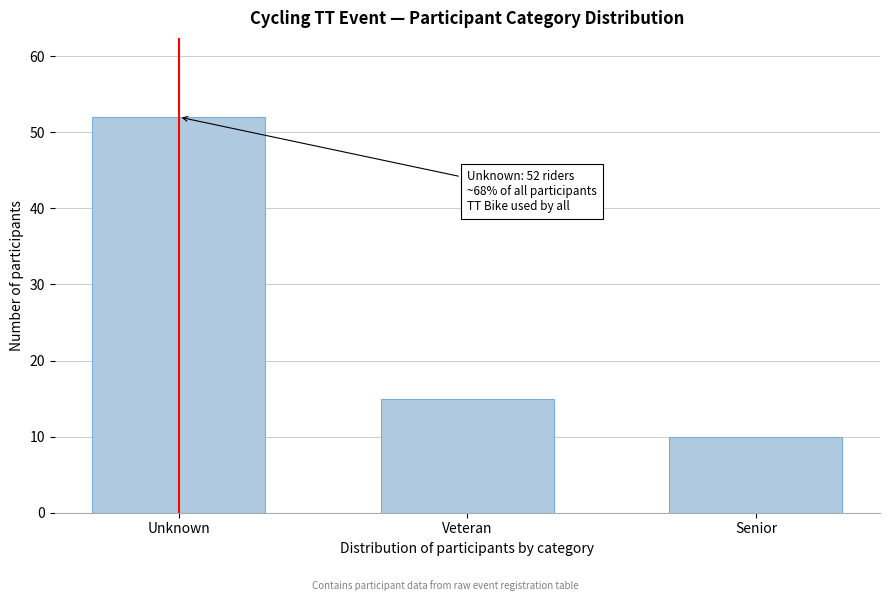

Reading left to right, what are all the values shown in this chart?

52	15	10